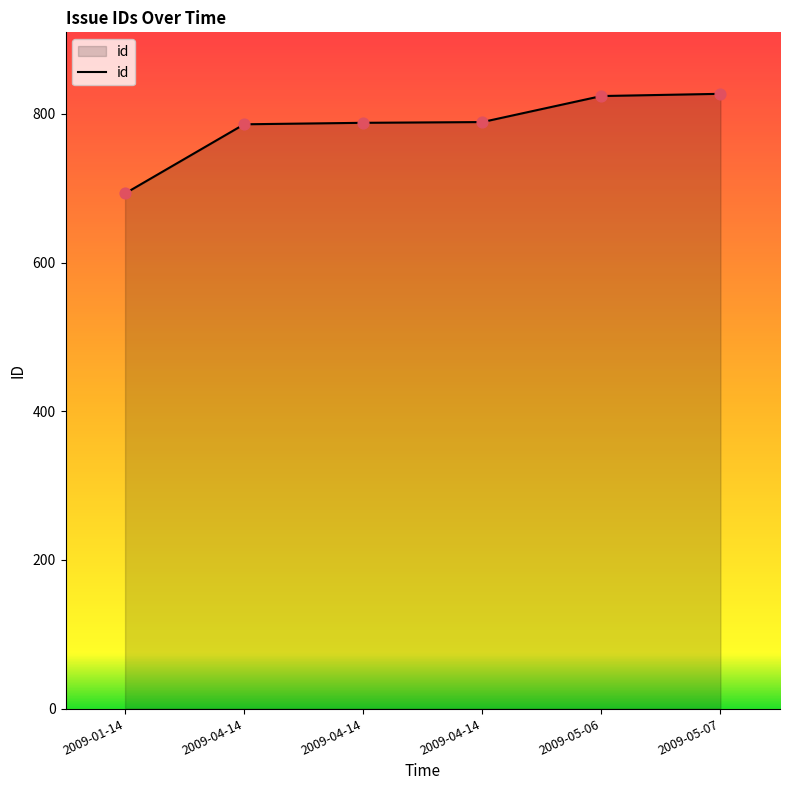

Which has a higher value, 2009-01-14 or 2009-04-14?

2009-04-14